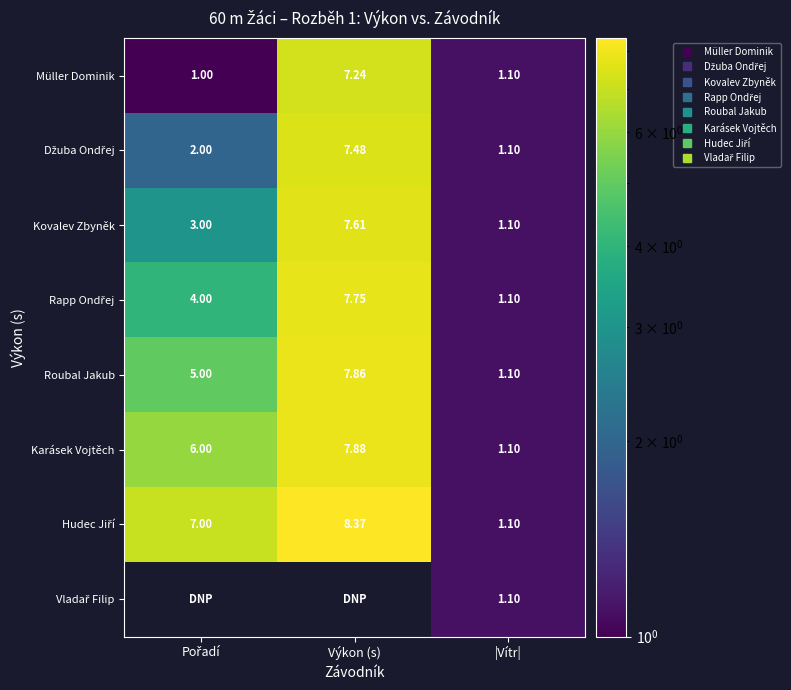

The Roubal Jakub series shows 1.1 at |Vítr|. True or false?

True